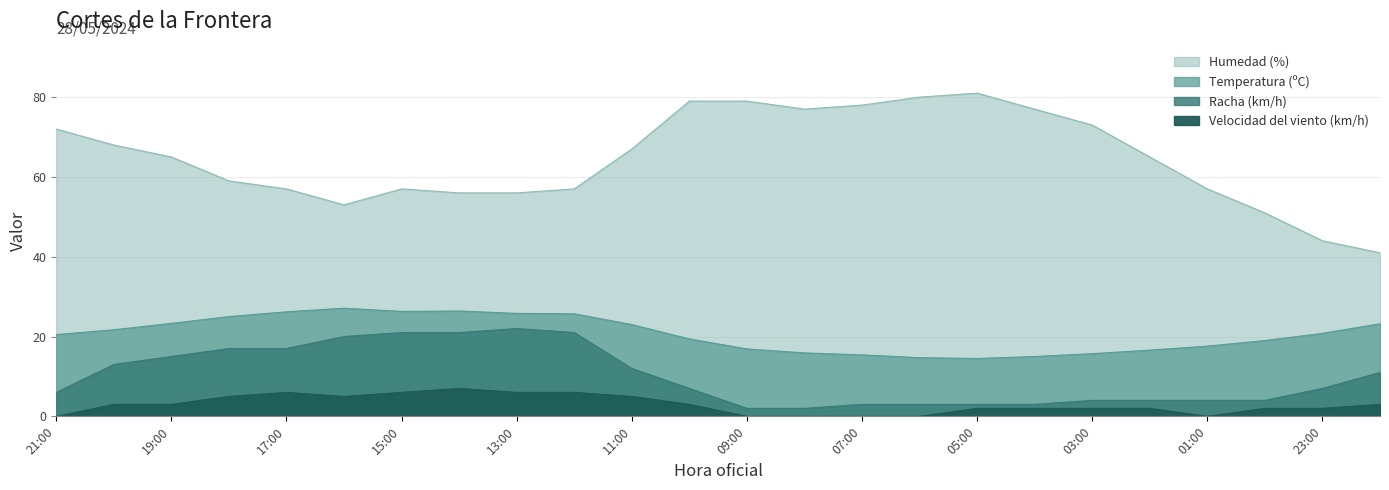

In Temperatura (ºC), how many points are lower than both neighbors (excluding endpoints)?

2